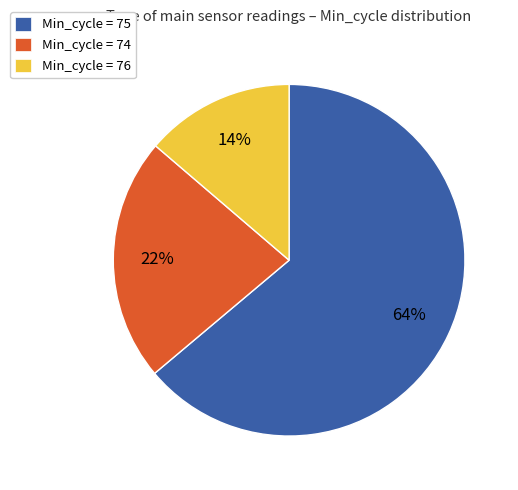

Is there any slice that represents more than half of the pie?

Yes